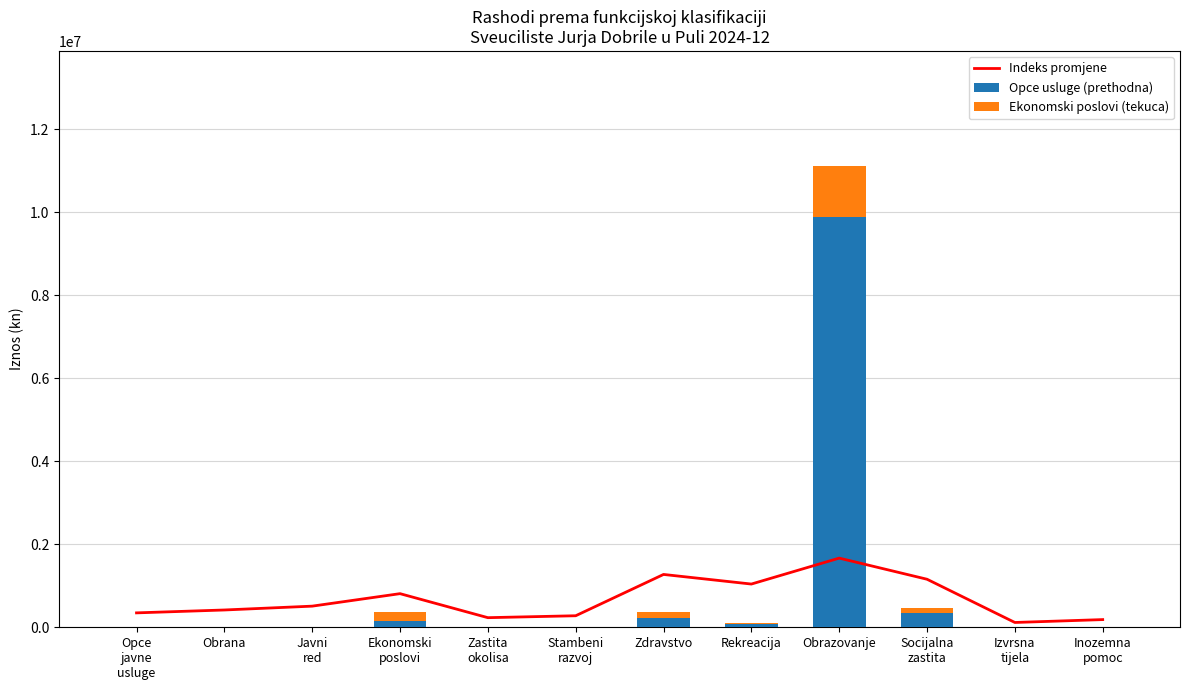

Which label corresponds to the smallest value in the chart?

Opce
javne
usluge